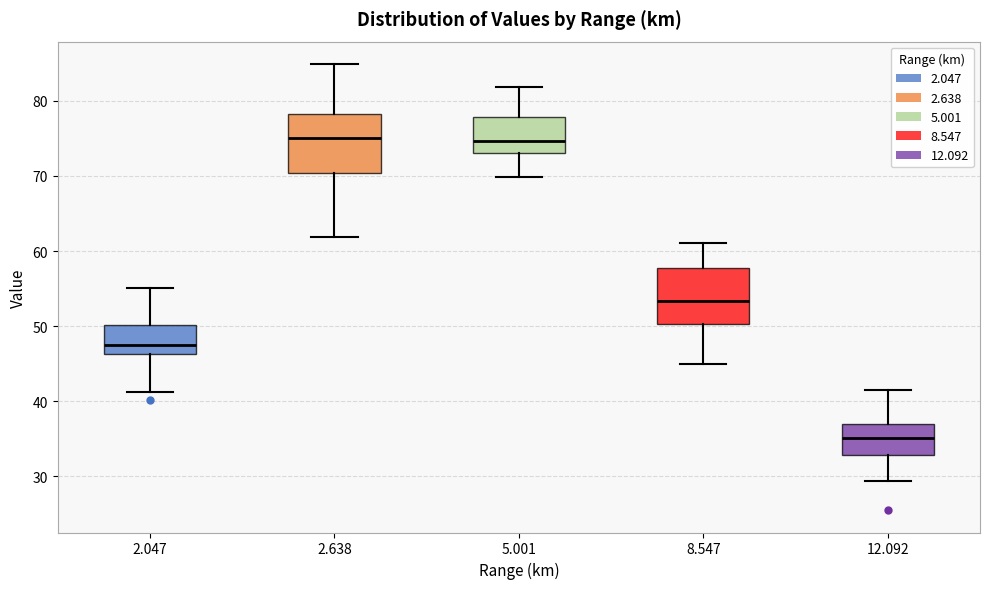

Where does the lower whisker of the box at x = 12.092 end on the y-axis? The values are not printed on the chart, so give them approximately, as read against the axis.

29